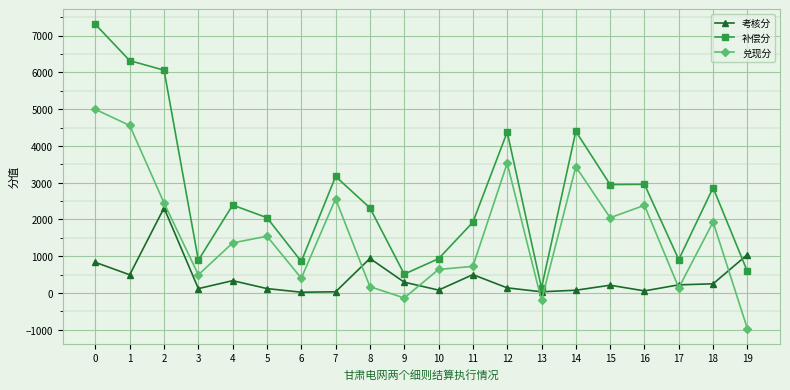

Does the chart have visible grid lines?

Yes